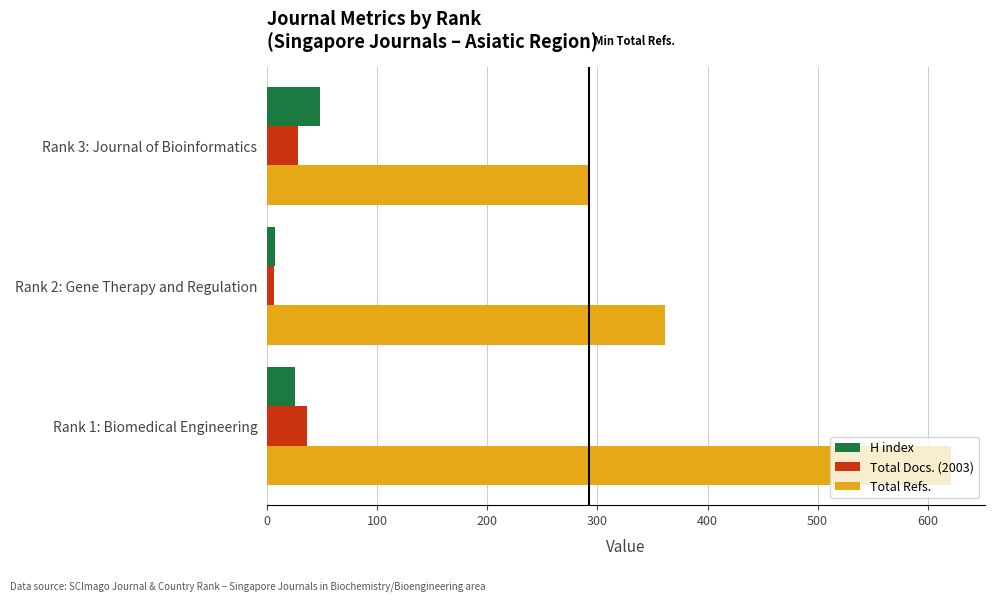

Where is Total Refs. nearest to the value 456?

Rank 2: Gene Therapy and Regulation